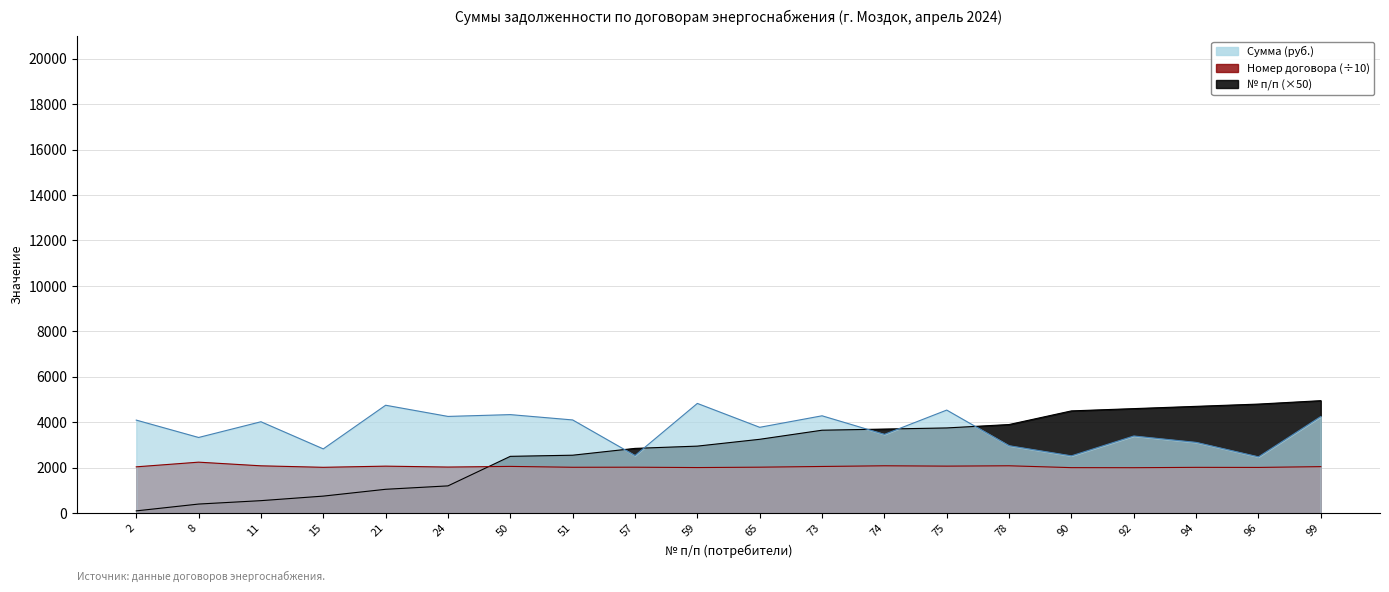

After their last crossing, which series has the higher values: Номер договора or № п/п?

№ п/п